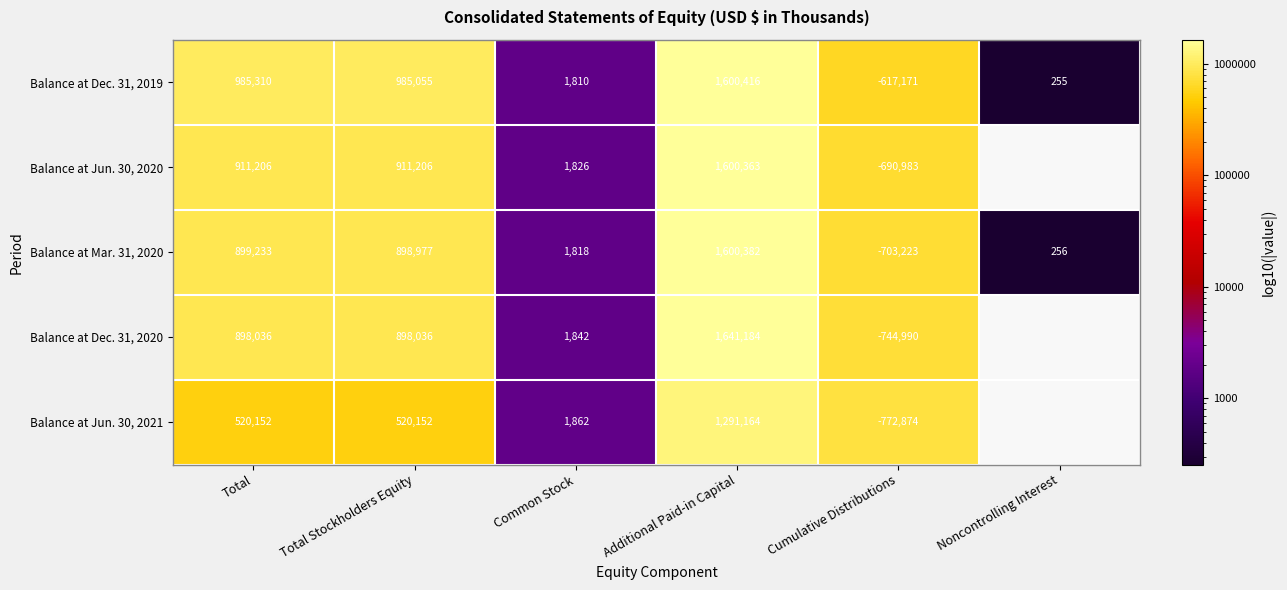

Is the value of Balance at Mar. 31, 2020 at Additional Paid-in Capital greater than the value of Balance at Jun. 30, 2021 at Cumulative Distributions?

Yes